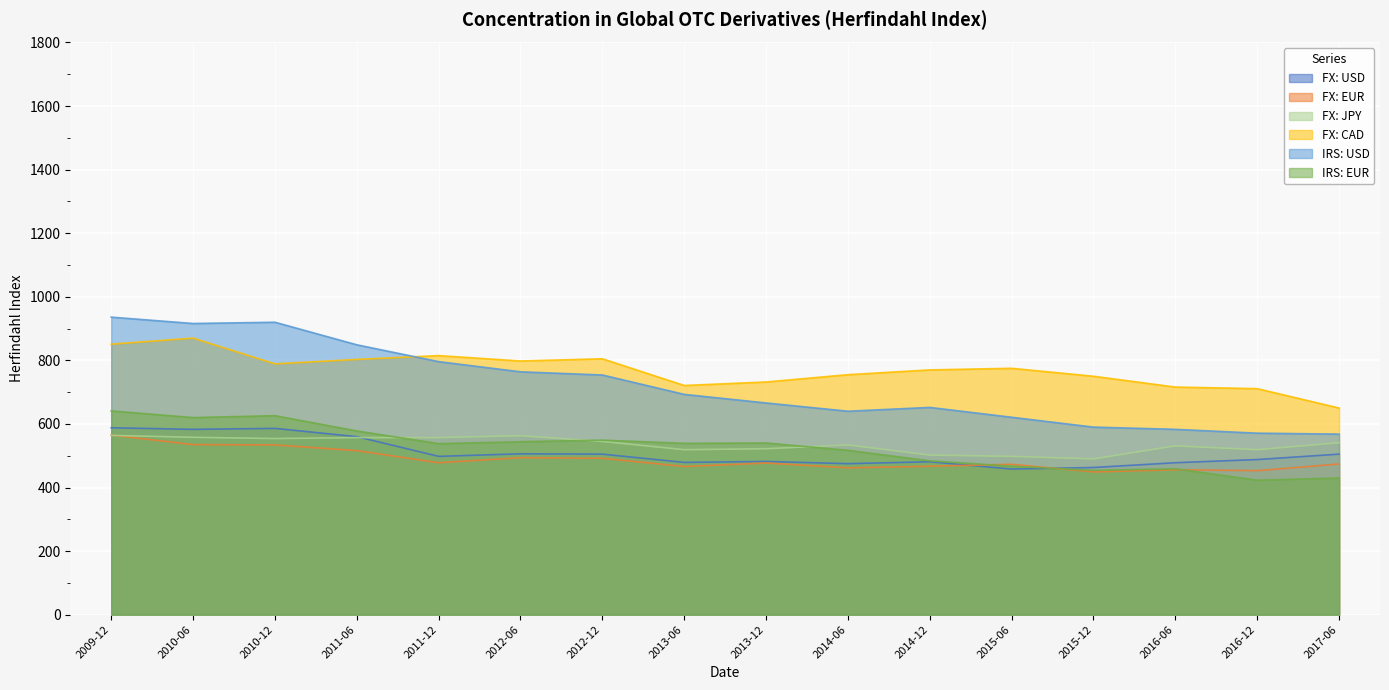

What is the label of the 8th point from the right?

2013-12